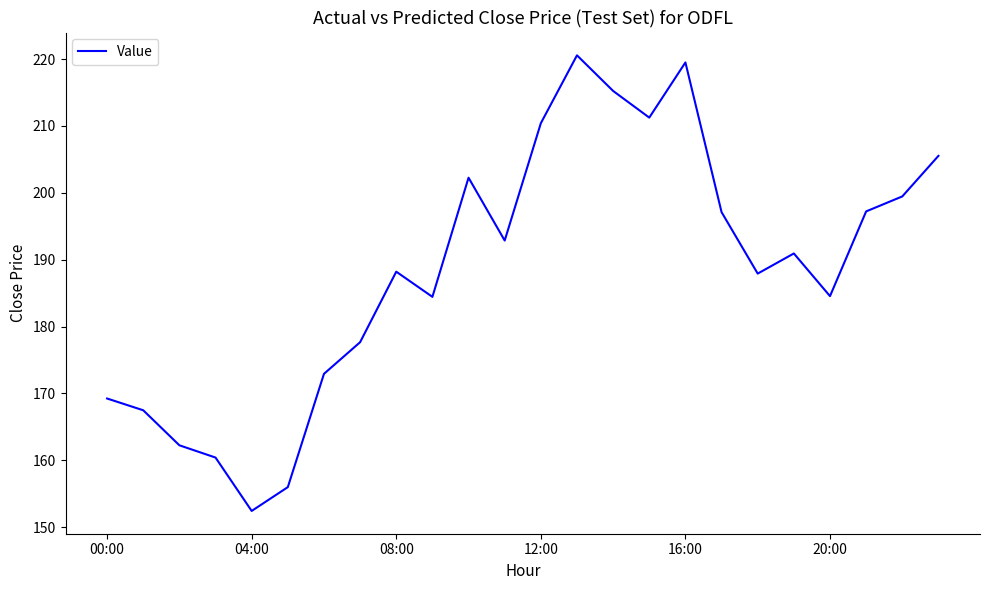

What is the greatest value displayed?

220.6